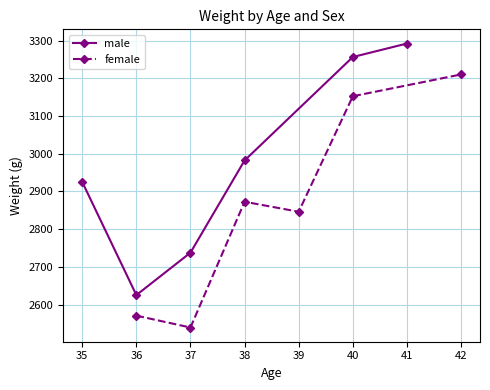

What is the value of the male point at the 1st from the left?

2925.0